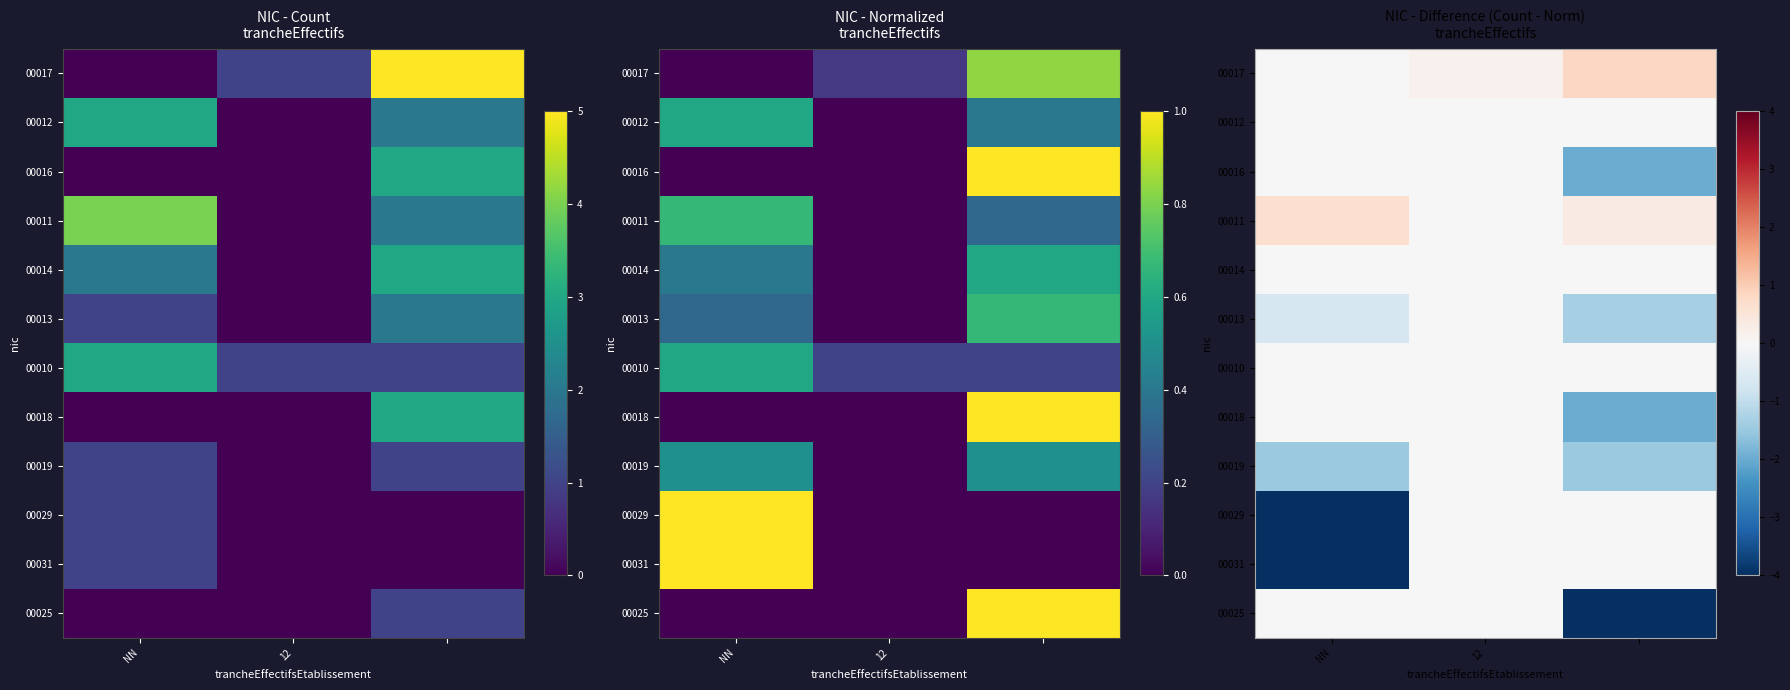

How many data points in 00016 are less than 0?

1